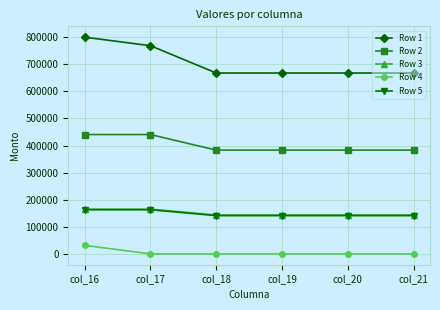

At which category does the chart reach its peak across all series?

col_16